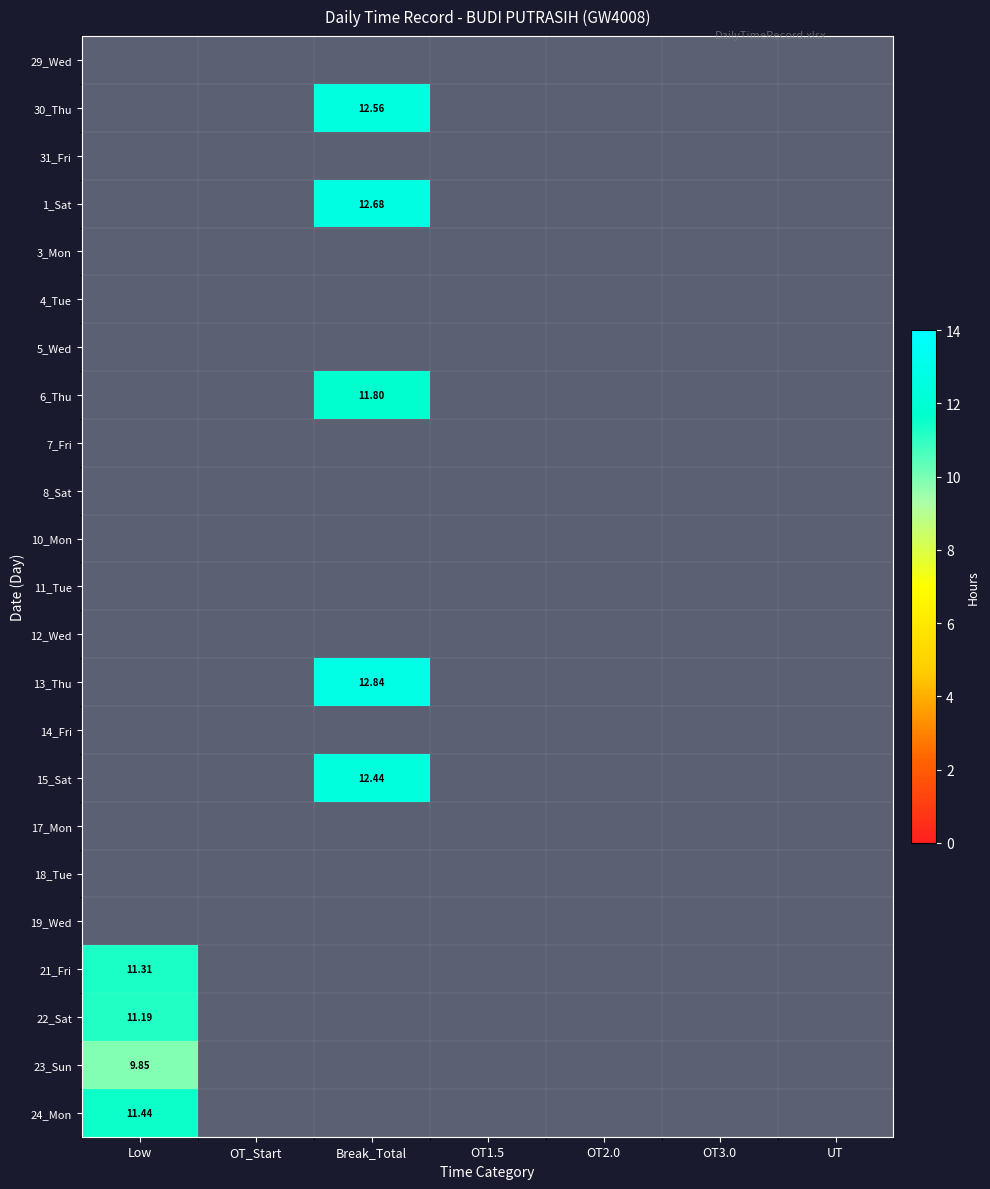

Which series has the largest total across all categories?

13_Thu